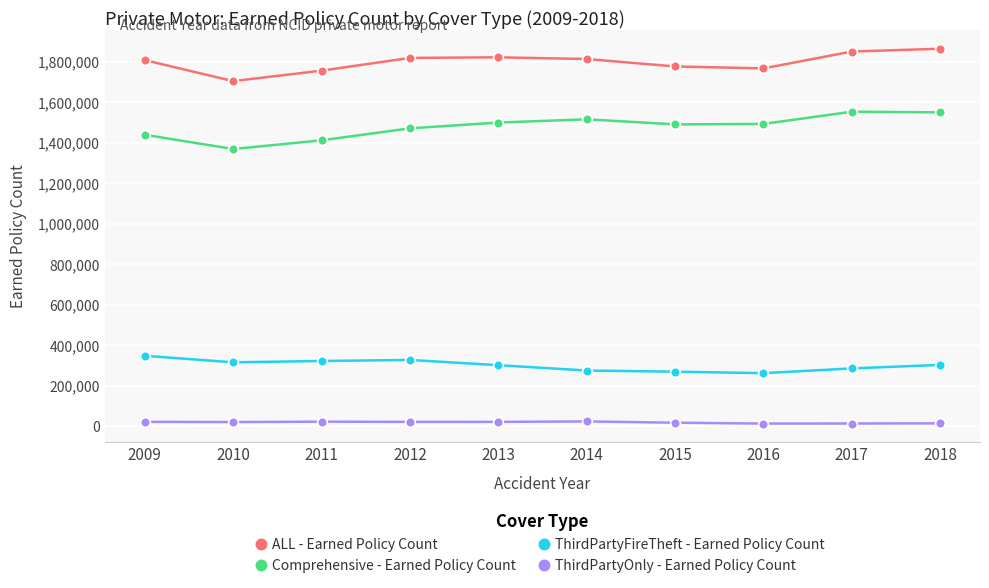

At how many categories does at least one series exceed 1268914?

10